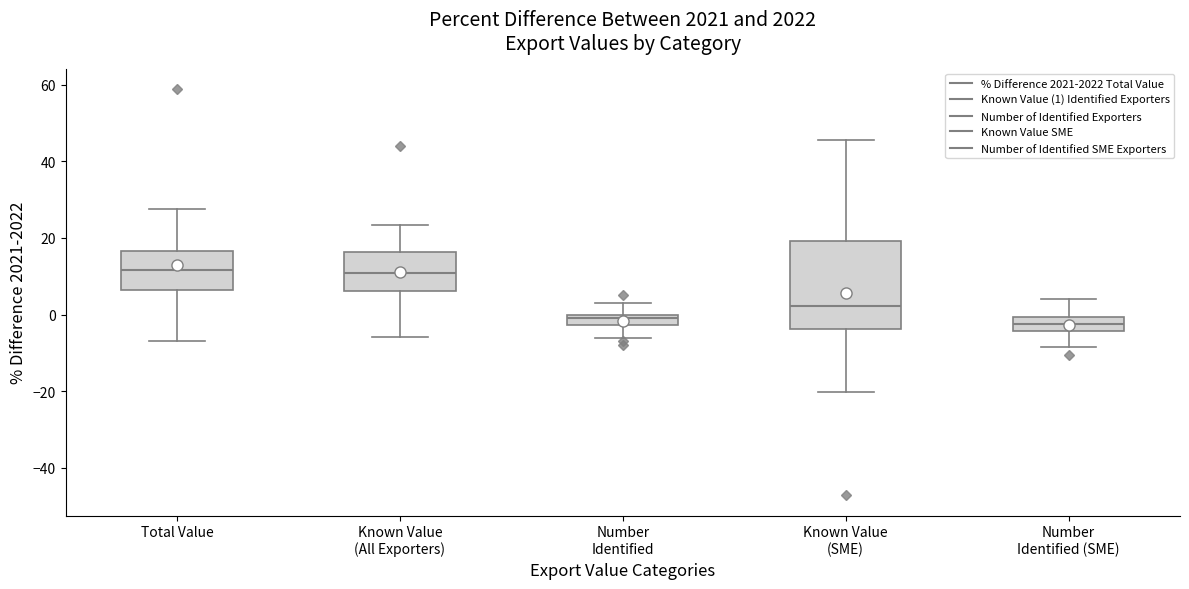

Where does the median line of the box for Total Value sit on the y-axis? The values are not printed on the chart, so give them approximately, as read against the axis.

12